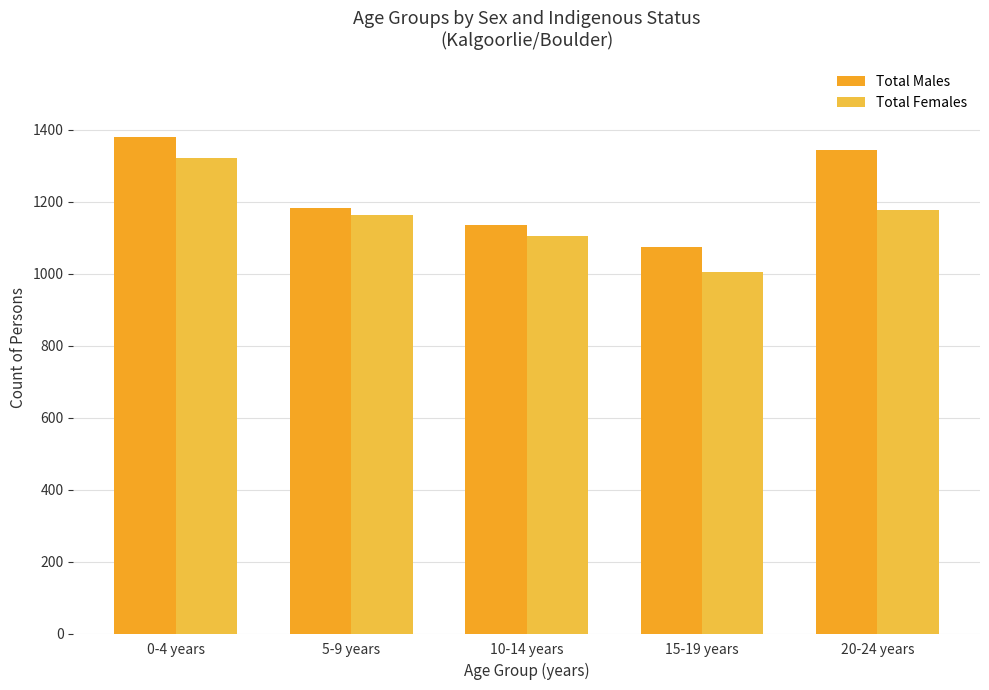

Reading left to right, what are all the values shown in this chart?

Total Males: 0-4 years=1380	5-9 years=1183	10-14 years=1134	15-19 years=1074	20-24 years=1344
Total Females: 0-4 years=1322	5-9 years=1164	10-14 years=1103	15-19 years=1004	20-24 years=1176